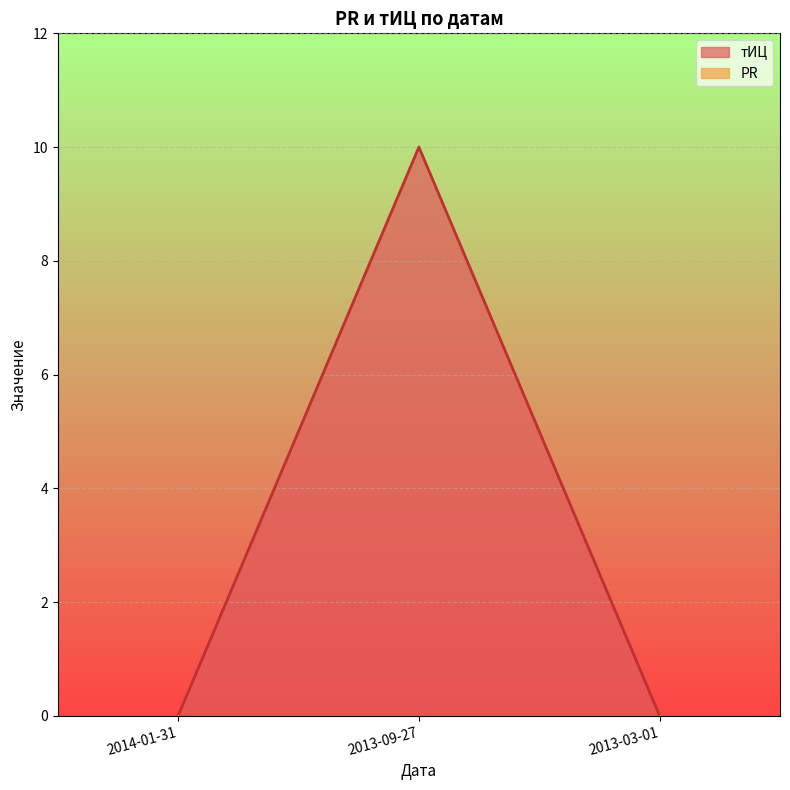

What is the sum of all values?

10